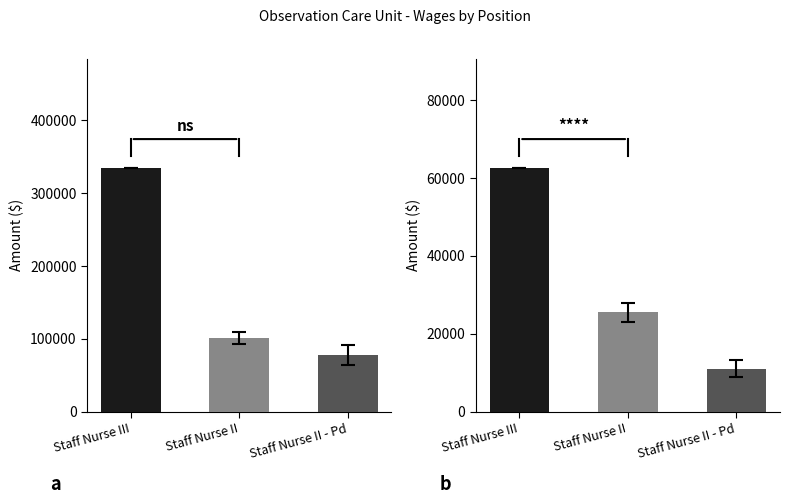

The Total Wages series shows 154618 at 8. True or false?

False